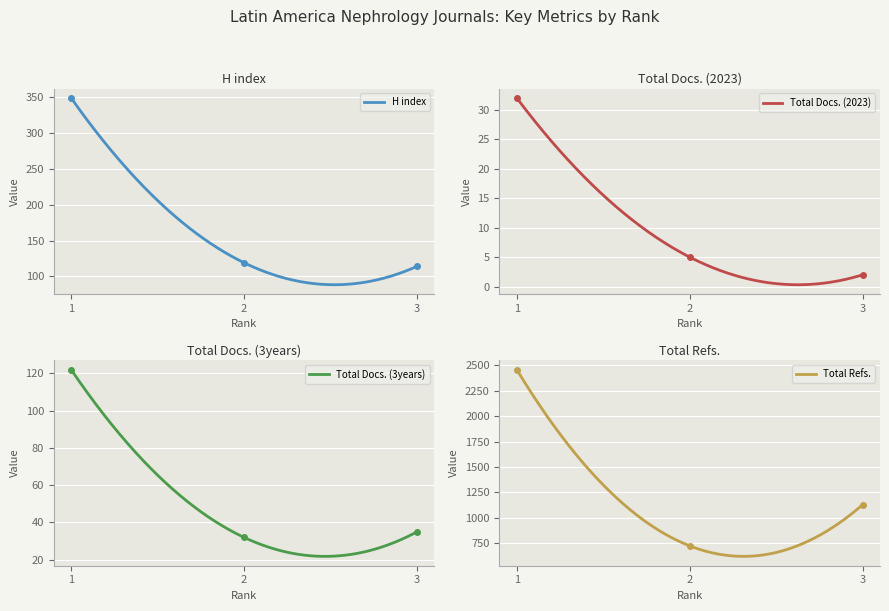

Between 1 and 3, which series saw the biggest shift?

Total Refs.